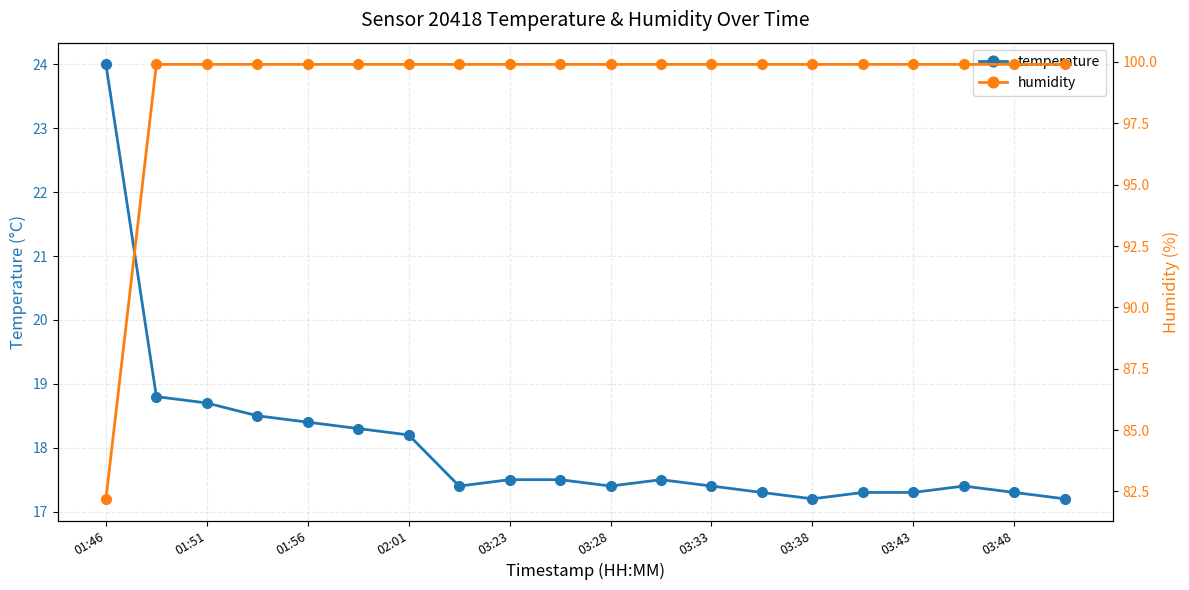

List the series in order of their overall mean, lowest first.

temperature, humidity